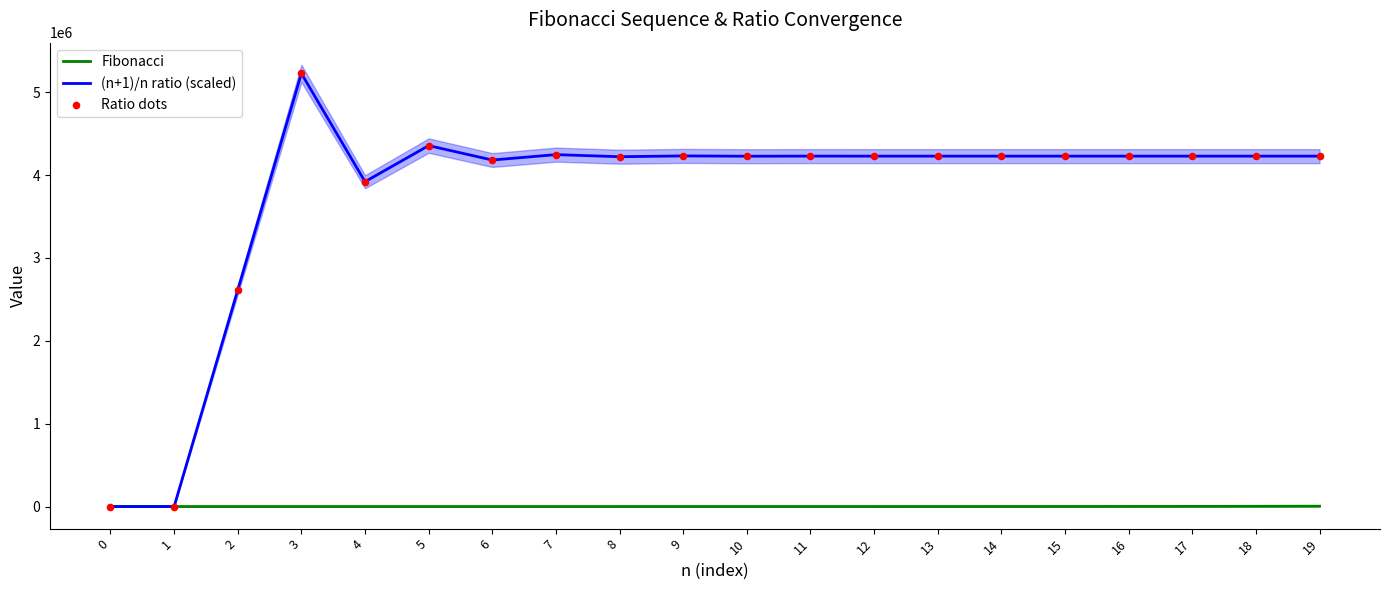

Which series reaches the maximum Y coordinate?

(n+1)/n ratio (scaled)